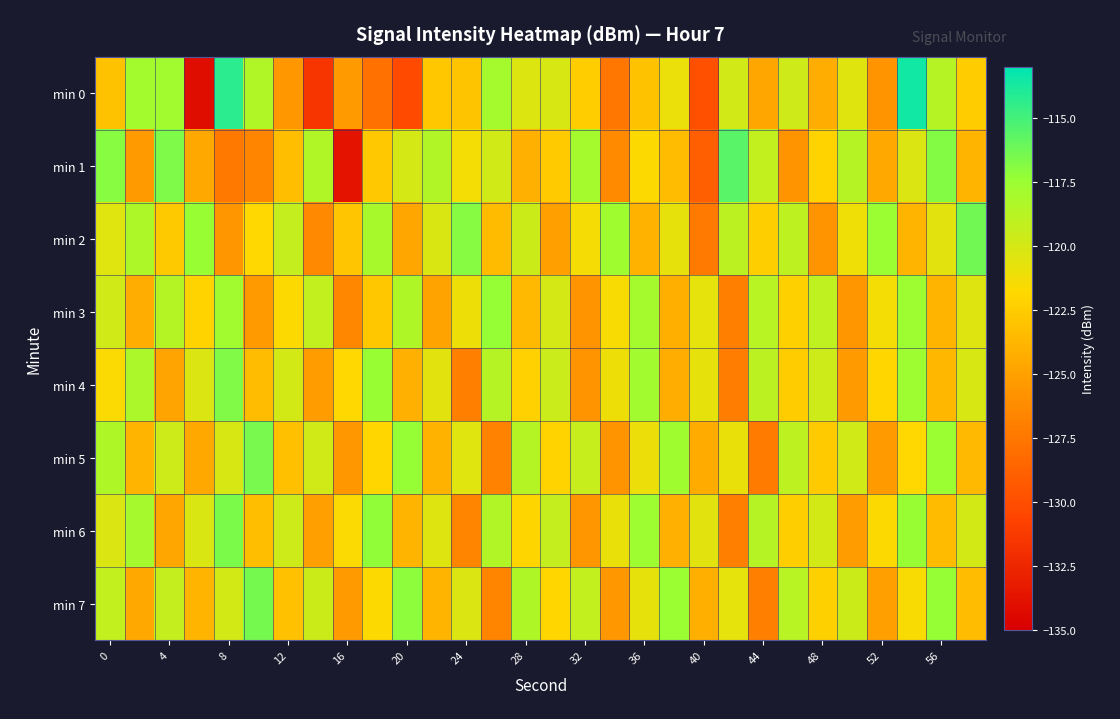

Rank the series by their maximum value, from lowest to highest.

min 3, min 4, min 6, min 5, min 7, min 2, min 1, min 0